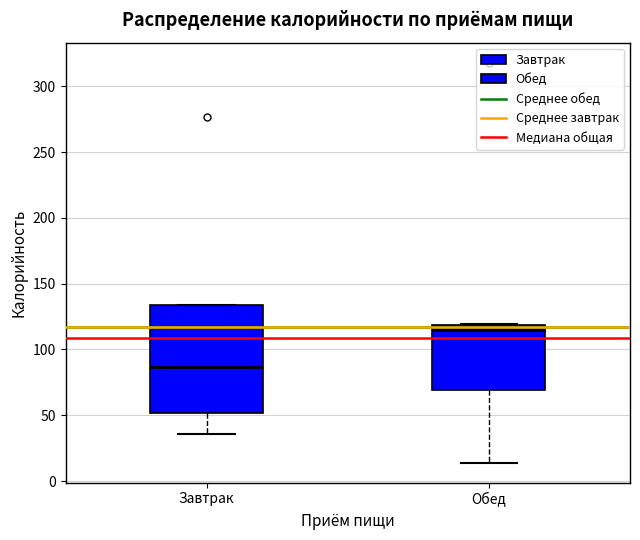

Which box has the lowest median line?

Завтрак